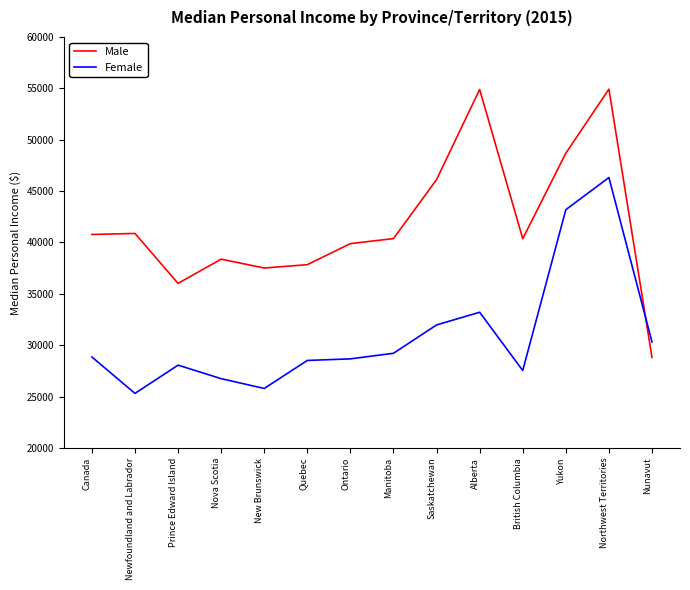

Where is the first local minimum for Female?

Newfoundland and Labrador